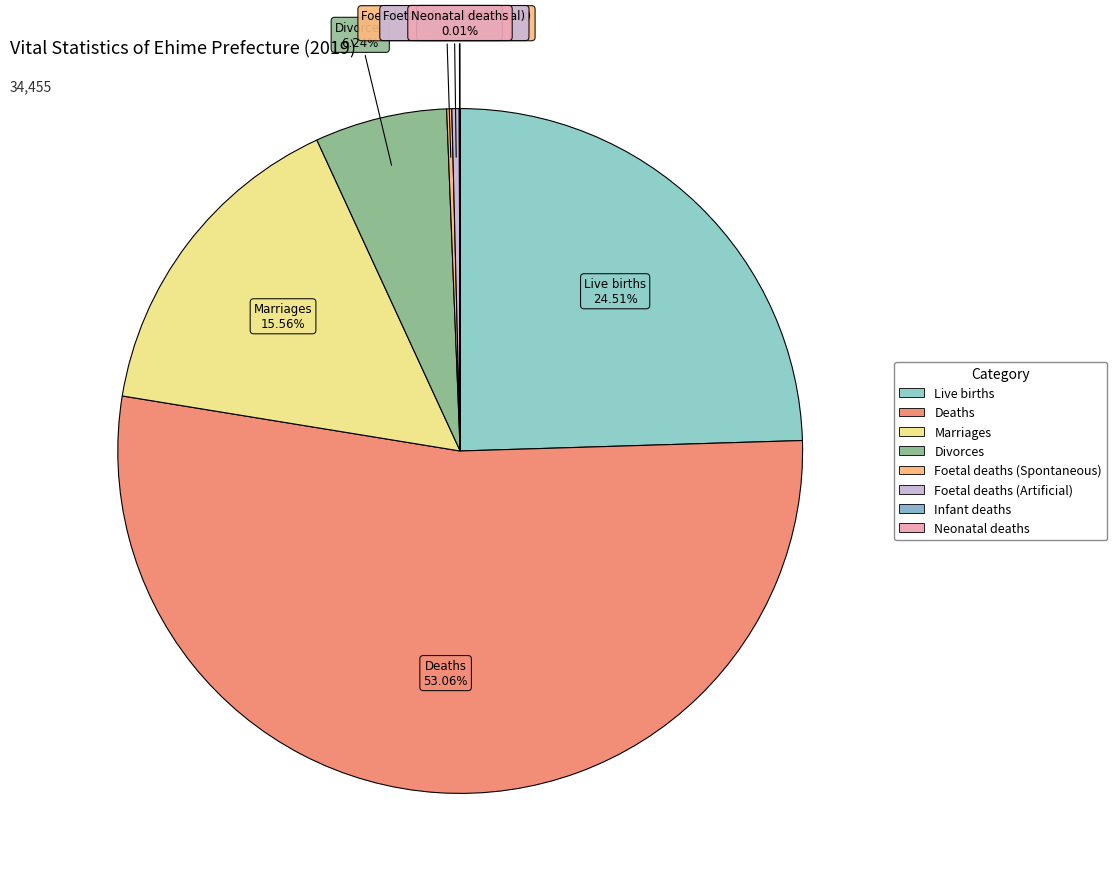

To the nearest percent, what is the difference between the largest and smallest slice percentages?

53%